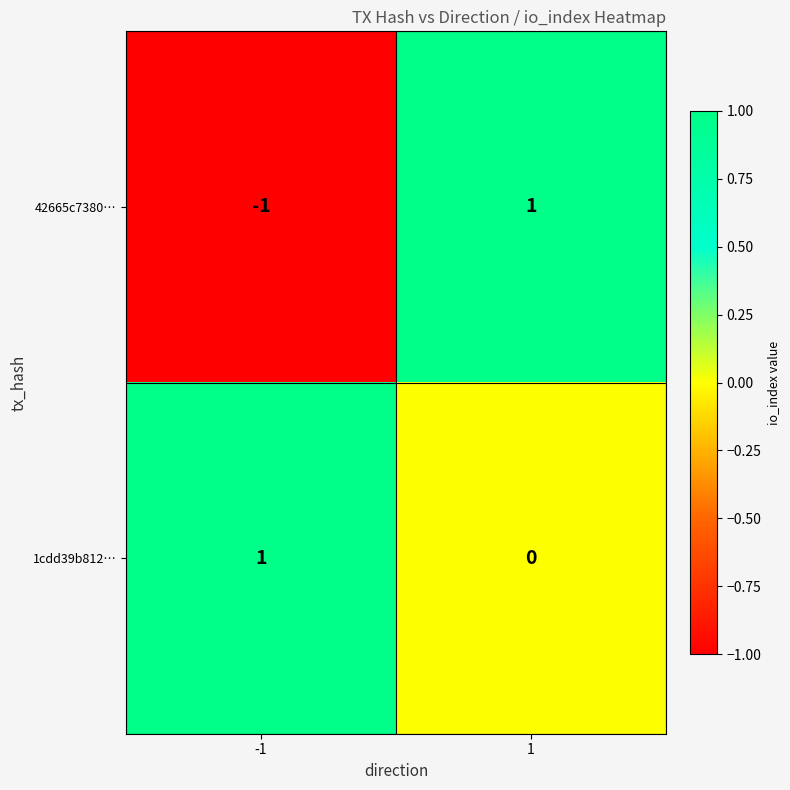

Rank the series by their average value, from lowest to highest.

42665c7380…, 1cdd39b812…